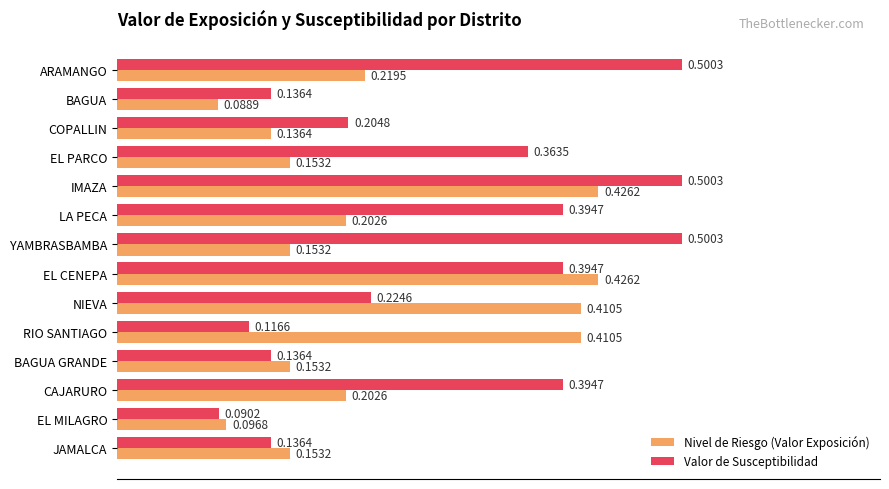

What is the difference between the maximum and minimum values in the Nivel de Riesgo (Valor Exposición) series?

0.3